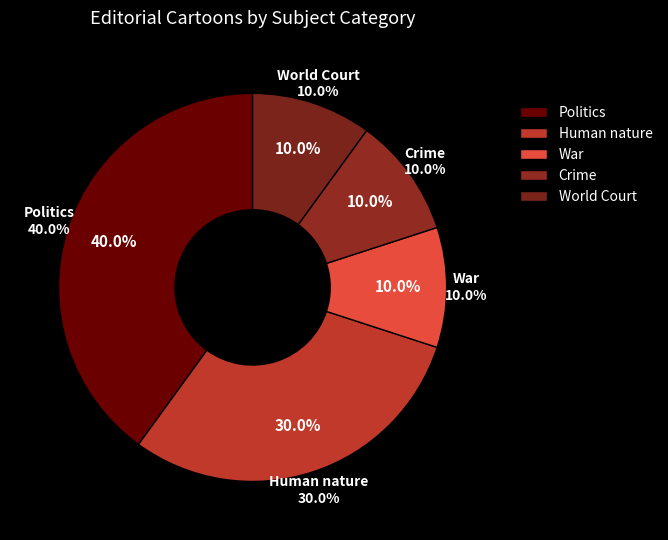

Which has a higher value, Human nature or Crime?

Human nature